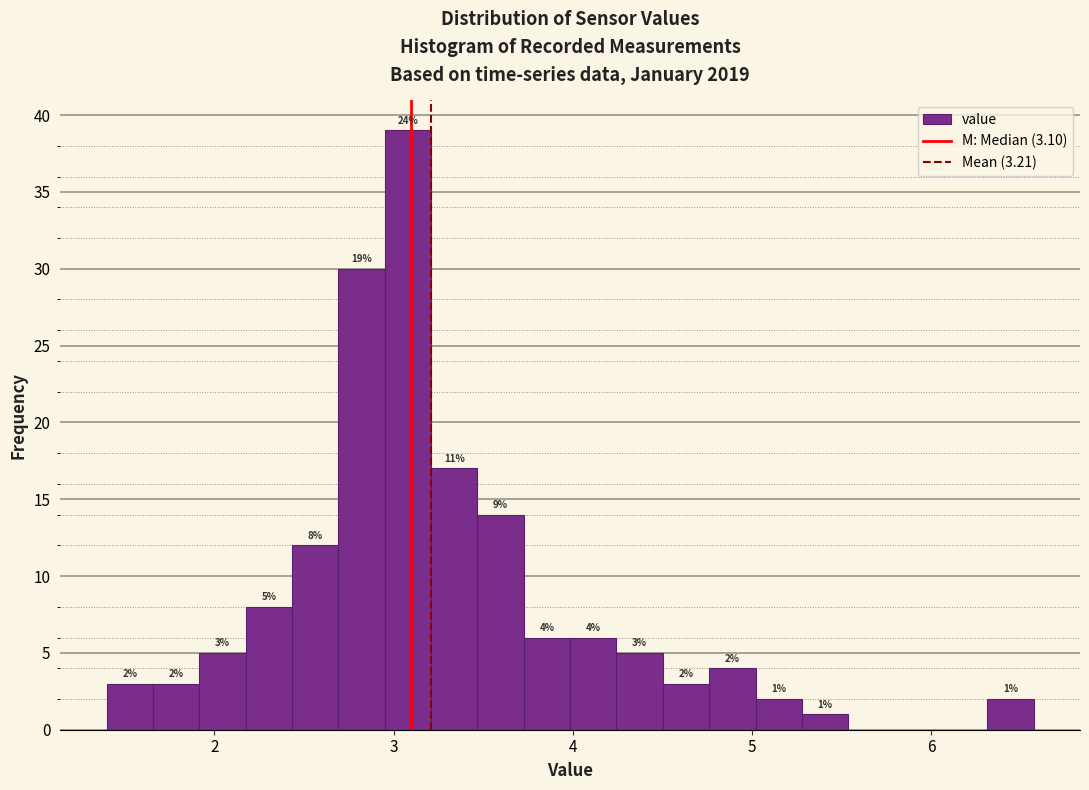

Read against the x-axis, roughly where is the centre of the tallest bar?

3.1